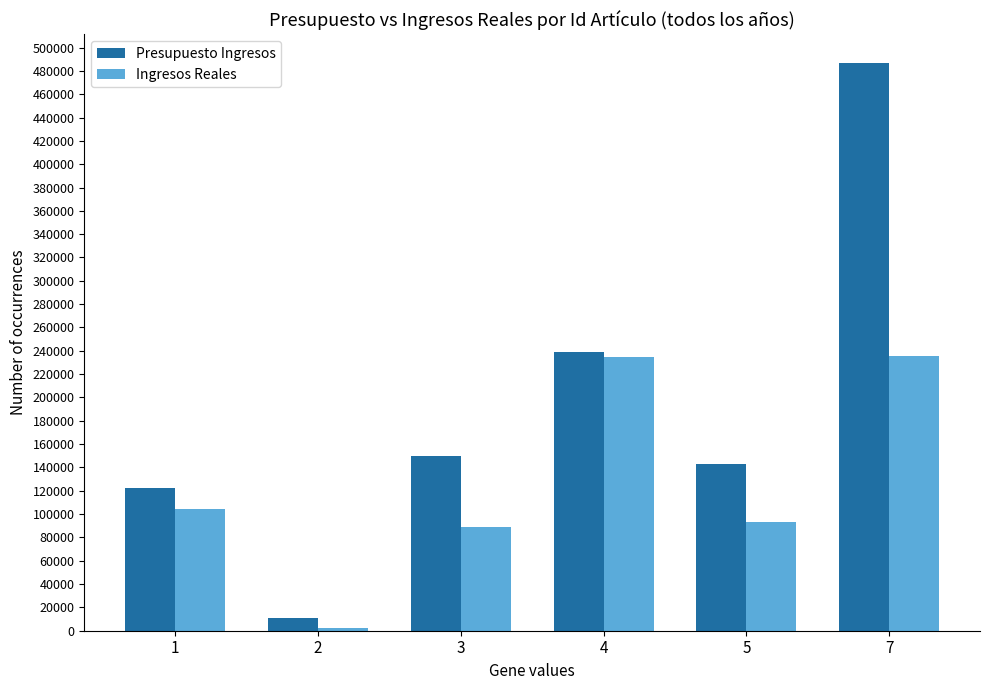

Which series has the largest total across all categories?

Presupuesto Ingresos